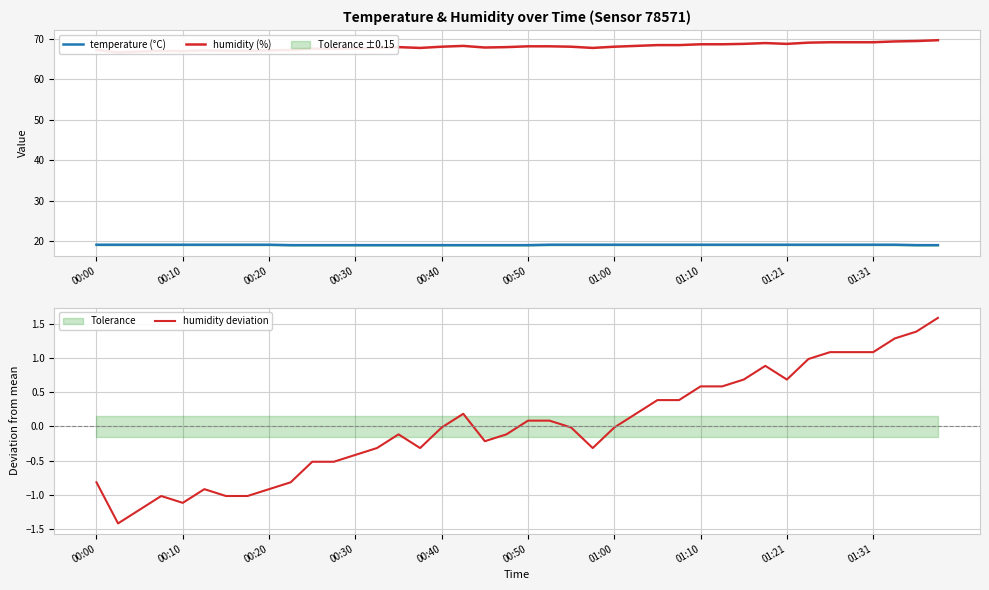

True or false: humidity deviation and humidity (%) cross at least once.

False